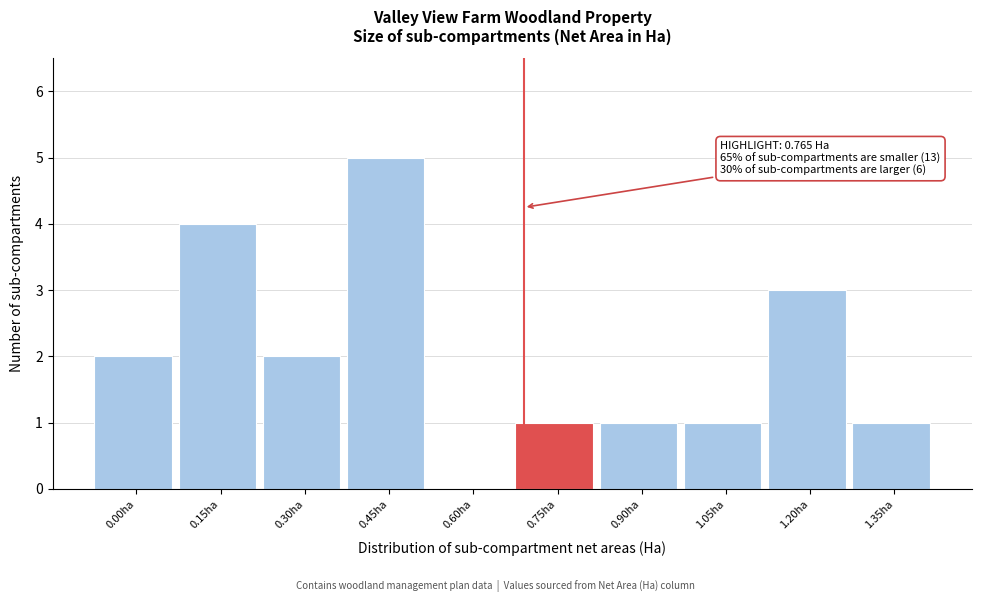

Reading left to right, list all the values displayed in this chart.

0.00ha=2	0.15ha=4	0.30ha=2	0.45ha=5	0.60ha=0	0.75ha=1	0.90ha=1	1.05ha=1	1.20ha=3	1.35ha=1